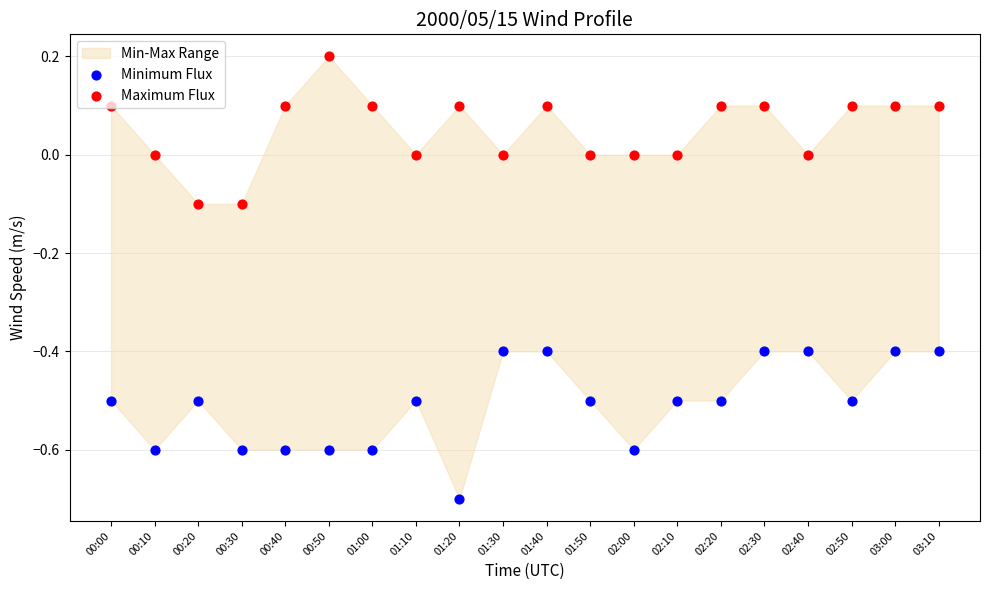

Which series contains the highest Y value?

Maximum Flux